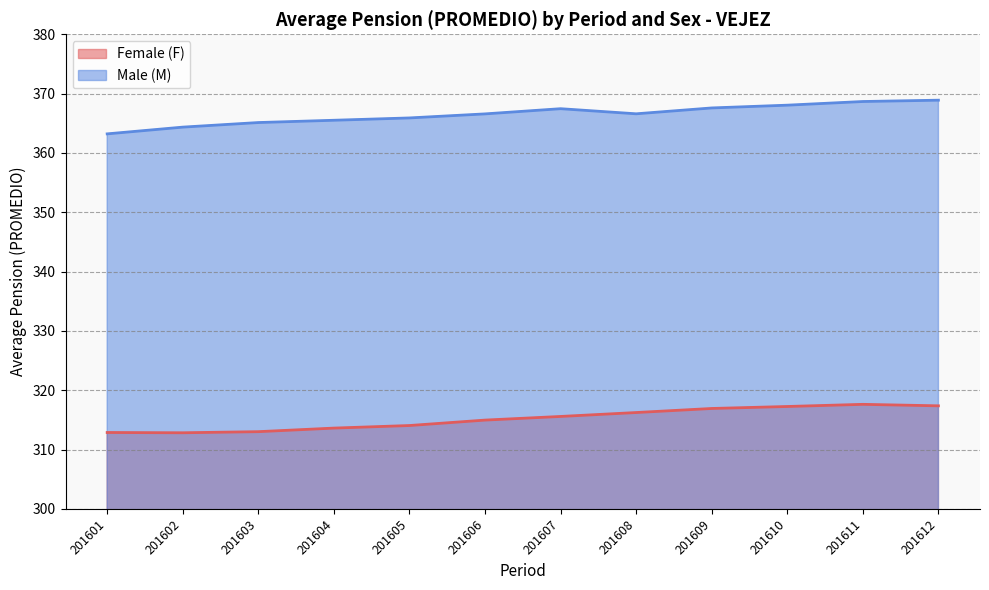

True or false: Female (F) and Male (M) cross at least once.

False